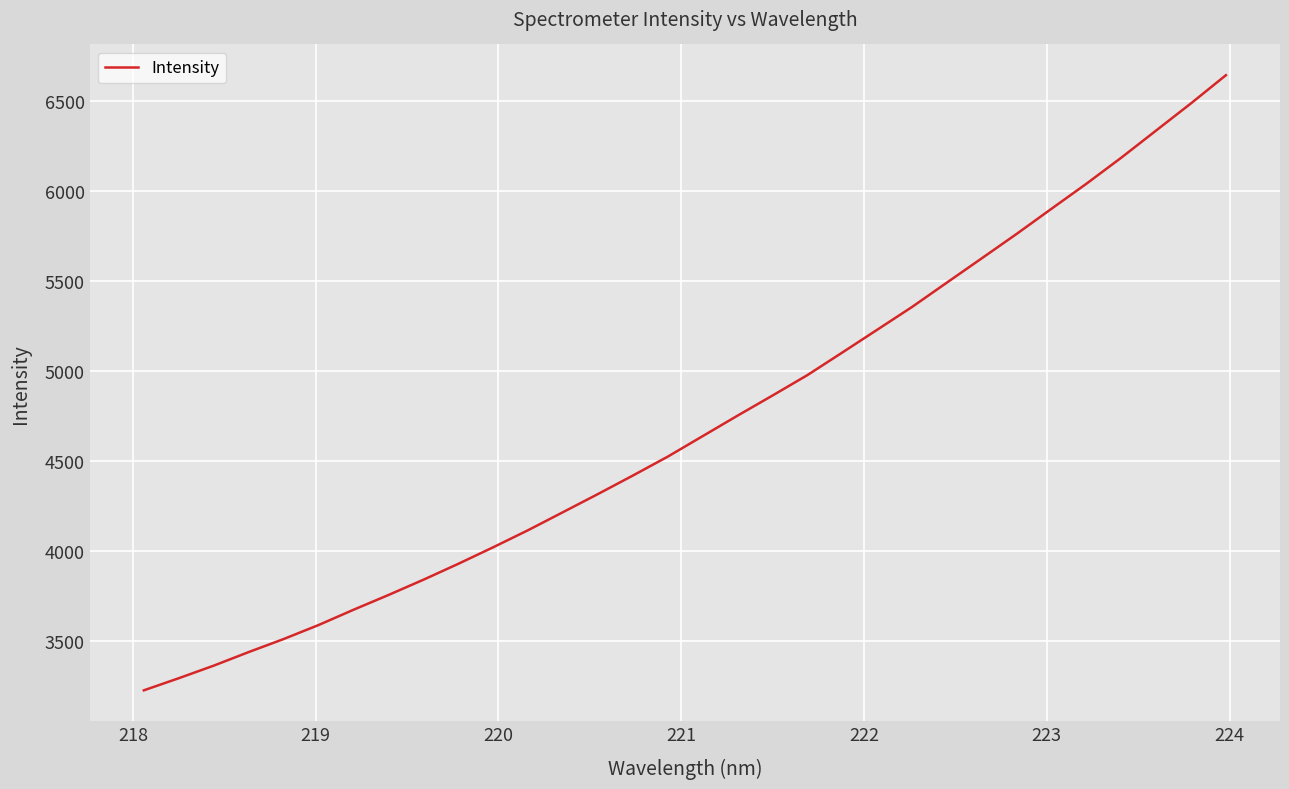

What is the maximum value shown in the chart?

6643.1